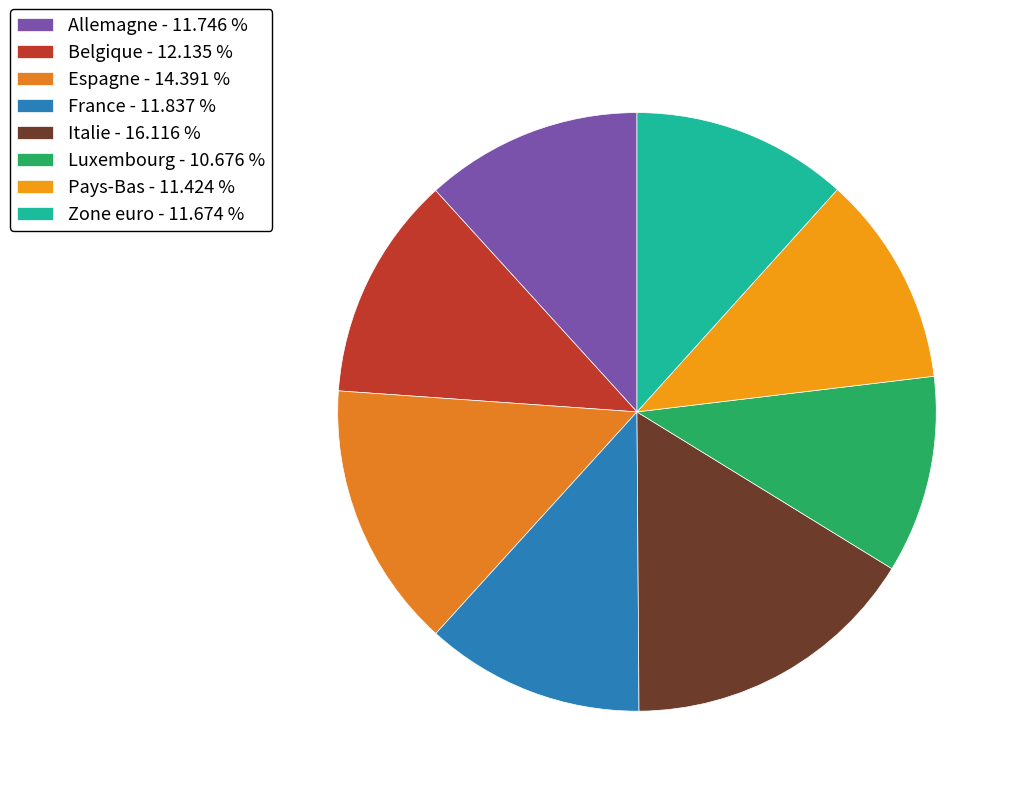

How many segments does this pie chart have?

8